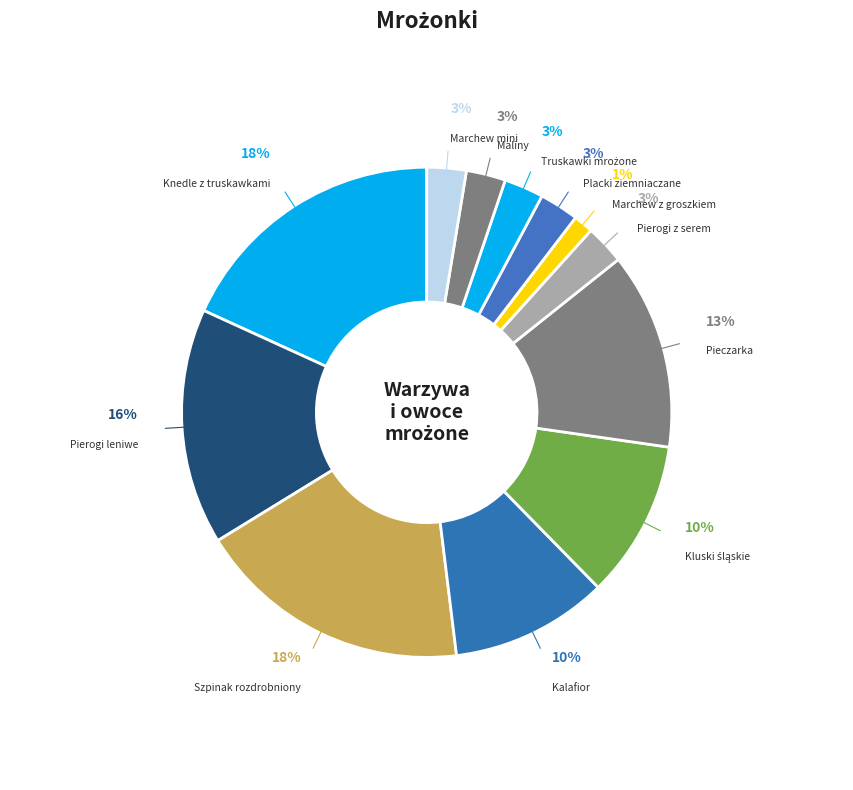

True or false: Kalafior accounts for 10% of the total.

True